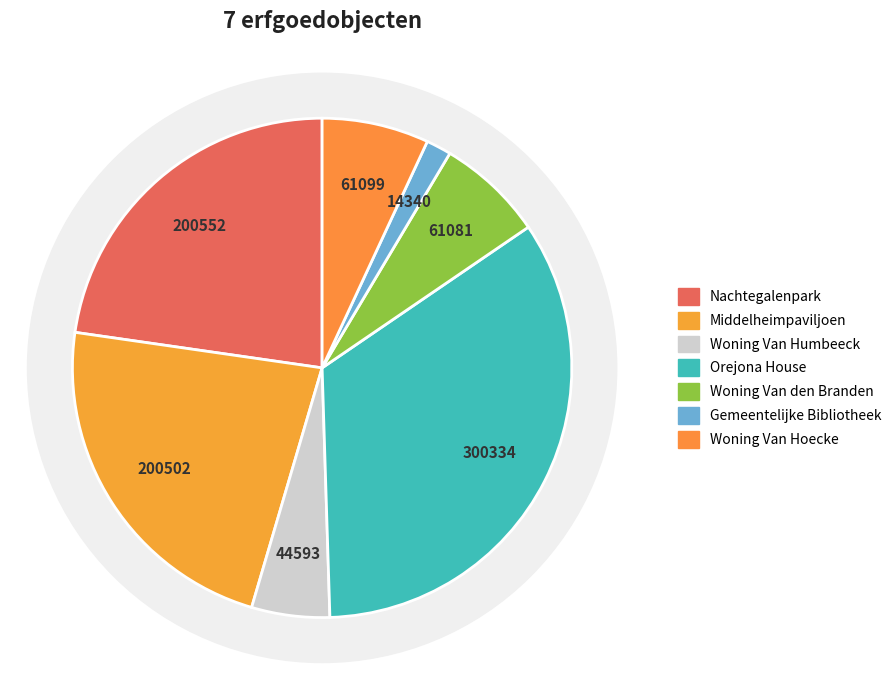

What is the ratio of the value at Woning Van Humbeeck to the value at Woning Van den Branden?

0.7